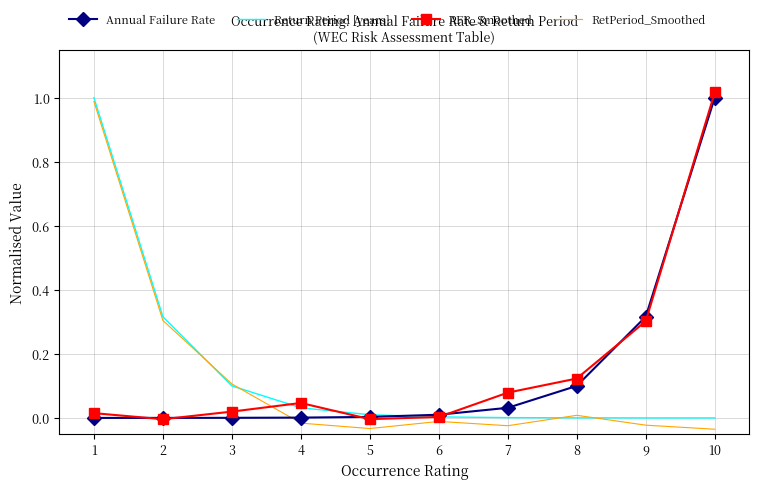

Is the value of AFR_Smoothed at 5 greater than the value of Annual Failure Rate at 9?

No